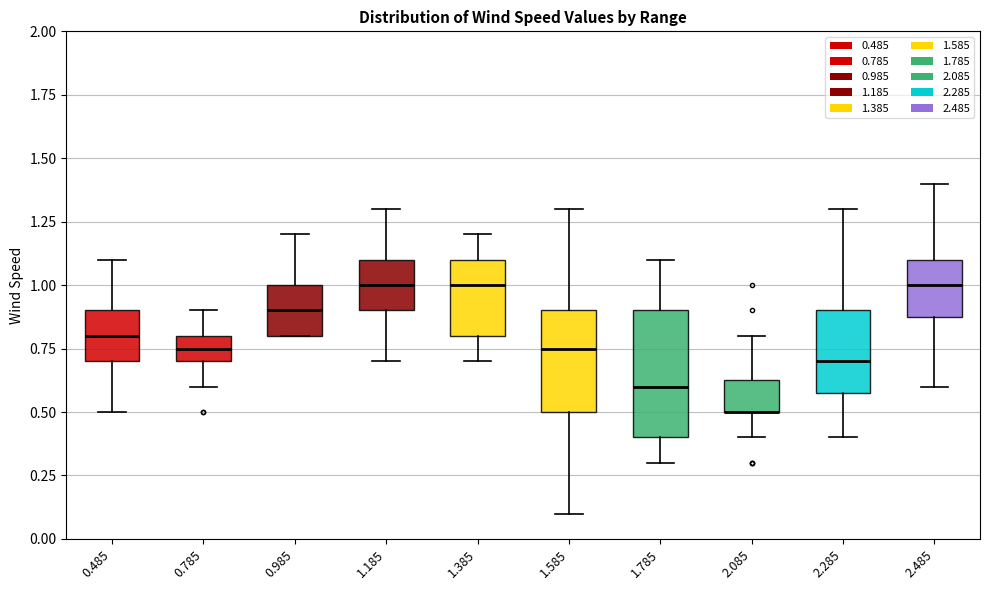

Reading left to right, transcribe this box plot: for each box, give where its median line is, the range the box spans, and where its two whiskers end, as read against the y-axis. The values are not printed on the chart, so give them approximately, as read against the axis.

0.485: median 0.80, box 0.70 to 0.90, whiskers 0.50 to 1.10
0.785: median 0.75, box 0.70 to 0.80, whiskers 0.60 to 0.90
0.985: median 0.90, box 0.80 to 1.00, whiskers 0.80 to 1.20
1.185: median 1.00, box 0.90 to 1.10, whiskers 0.70 to 1.30
1.385: median 1.00, box 0.80 to 1.10, whiskers 0.70 to 1.20
1.585: median 0.75, box 0.50 to 0.90, whiskers 0.10 to 1.30
1.785: median 0.60, box 0.40 to 0.90, whiskers 0.30 to 1.10
2.085: median 0.50 (drawn on the box's lower edge), box 0.50 to 0.65, whiskers 0.40 to 0.80
2.285: median 0.70, box 0.60 to 0.90, whiskers 0.40 to 1.30
2.485: median 1.00, box 0.90 to 1.10, whiskers 0.60 to 1.40